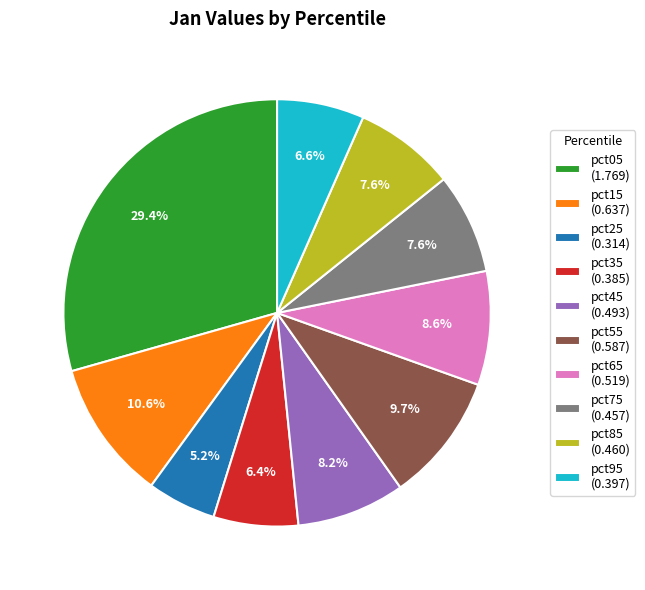

To the nearest percent, what is the average slice percentage?

10%